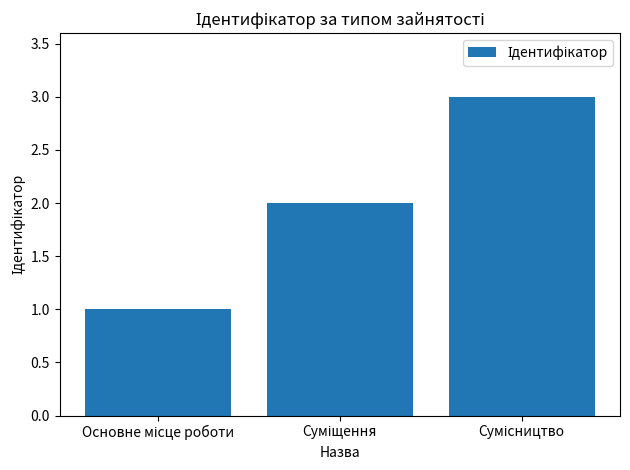

How many series are shown in this chart?

1